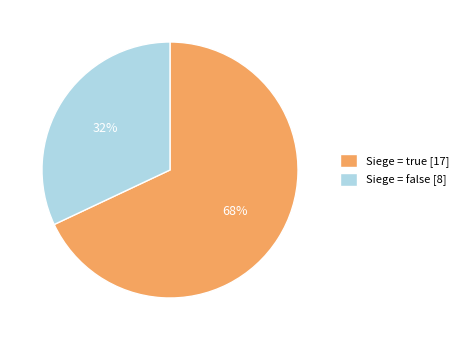

Count the number of slices in the pie.

2